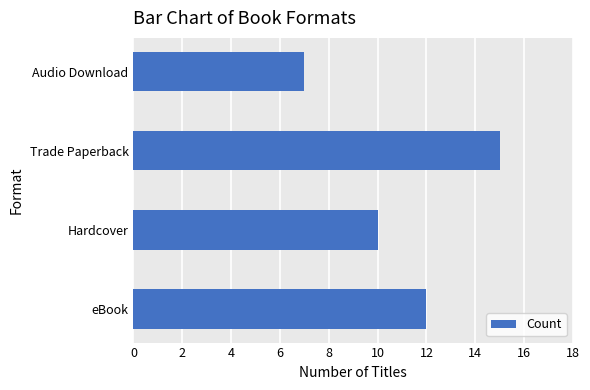

The chart shows a value of 10 at Hardcover. True or false?

True